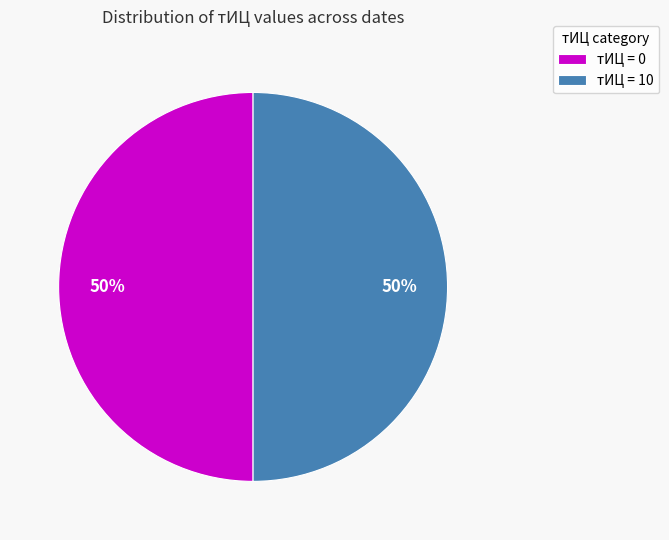

Combined, do тИЦ = 0 and тИЦ = 10 account for over 50%?

Yes